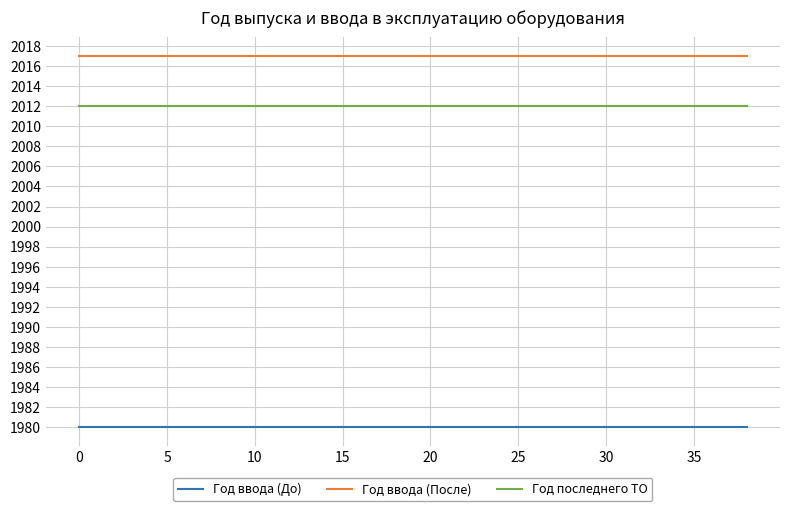

True or false: Год последнего ТО and Год ввода (После) intersect in this chart.

False